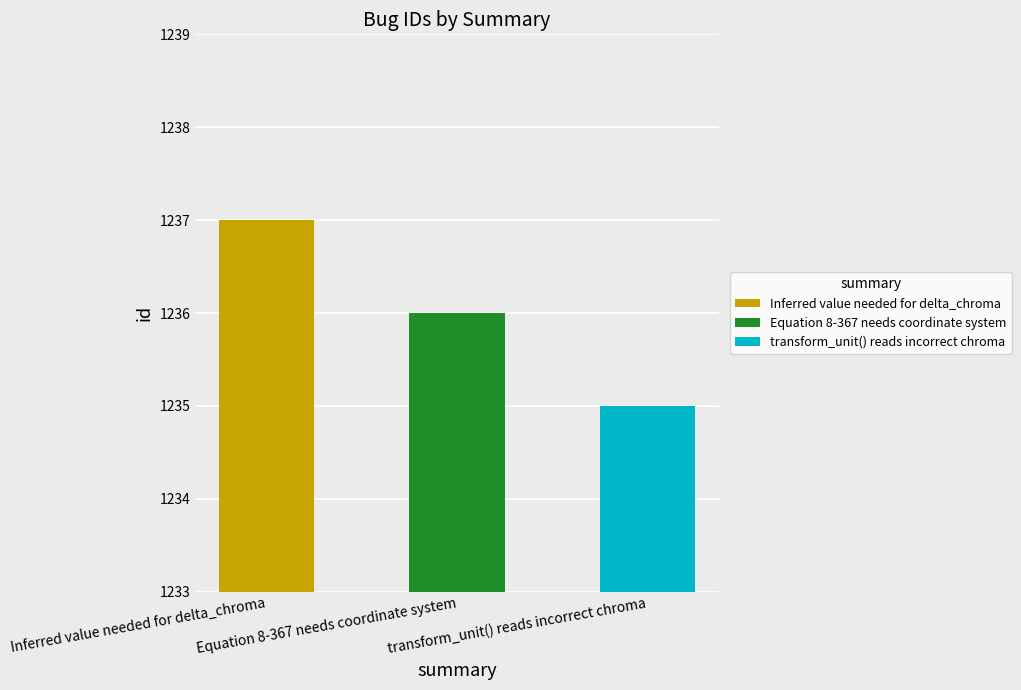

At which label is the value closest to 1236?

Equation 8-367 needs coordinate system